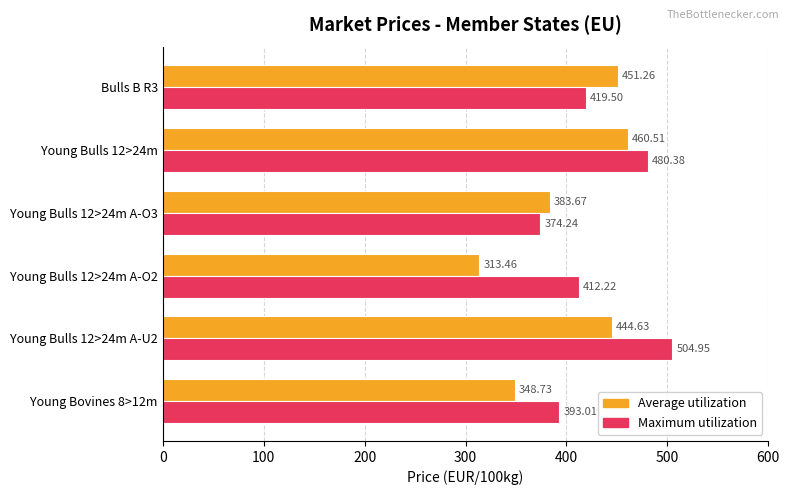

How many values in the Maximum utilization series are below 419?

3